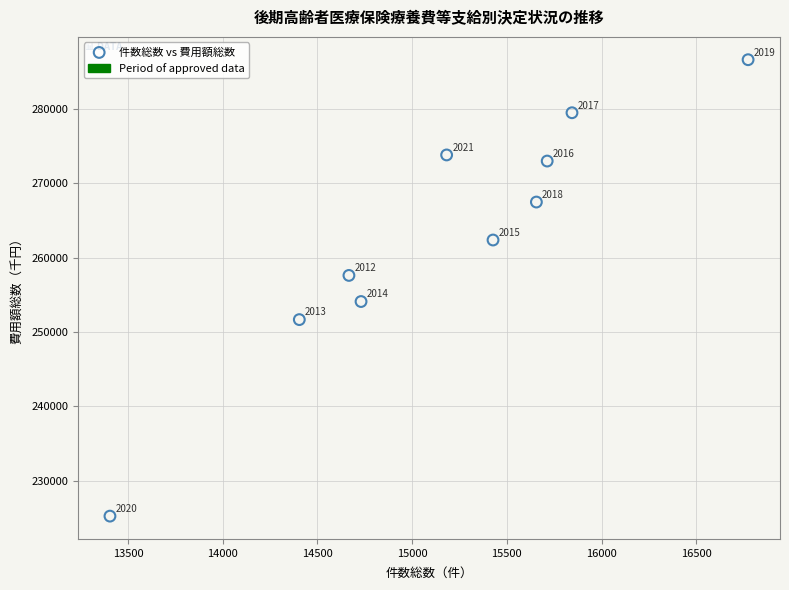

What is the average Y value?

263157